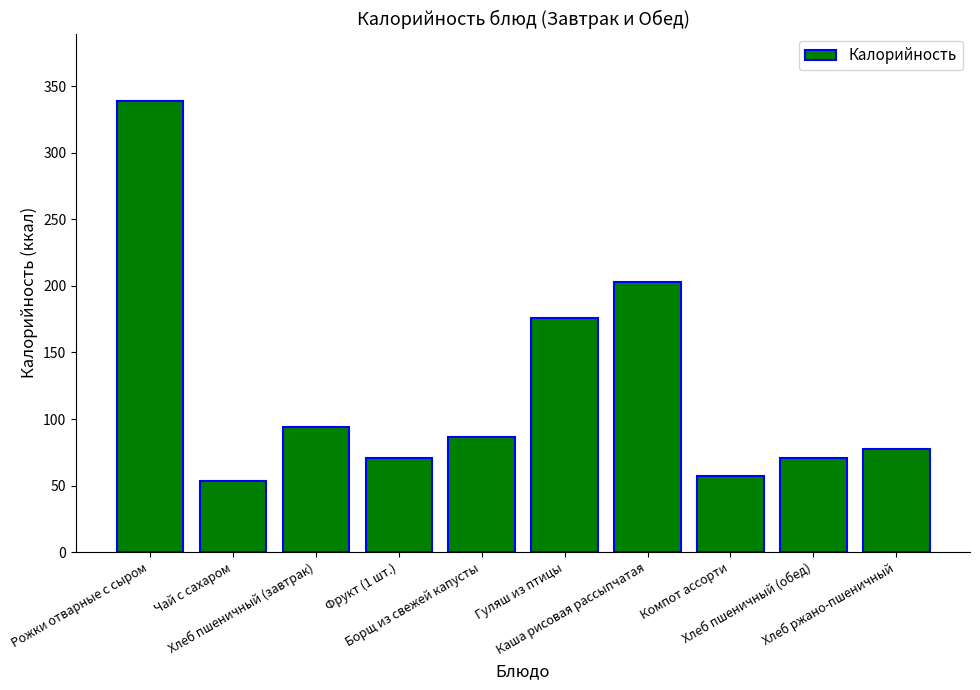

What is the sum of the values at Борщ из свежей капусты and Чай с сахаром?

139.9